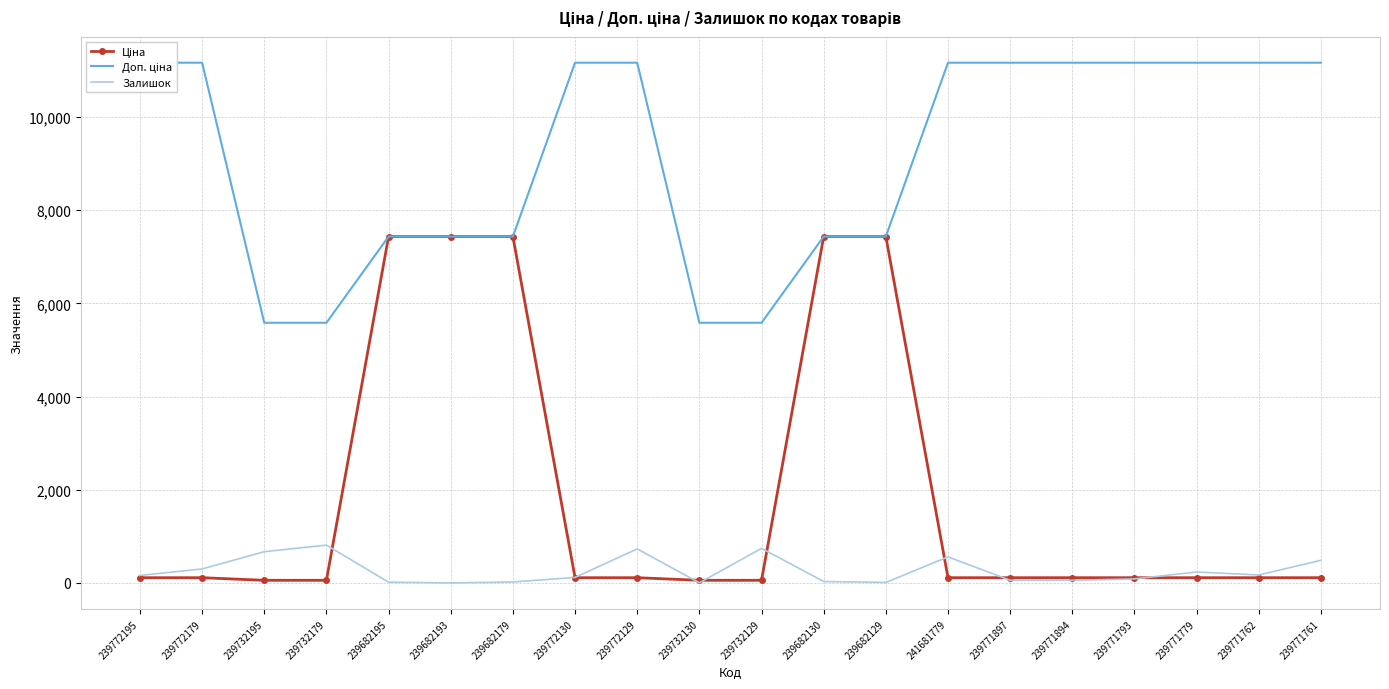

What position from the right is 239771894?

5